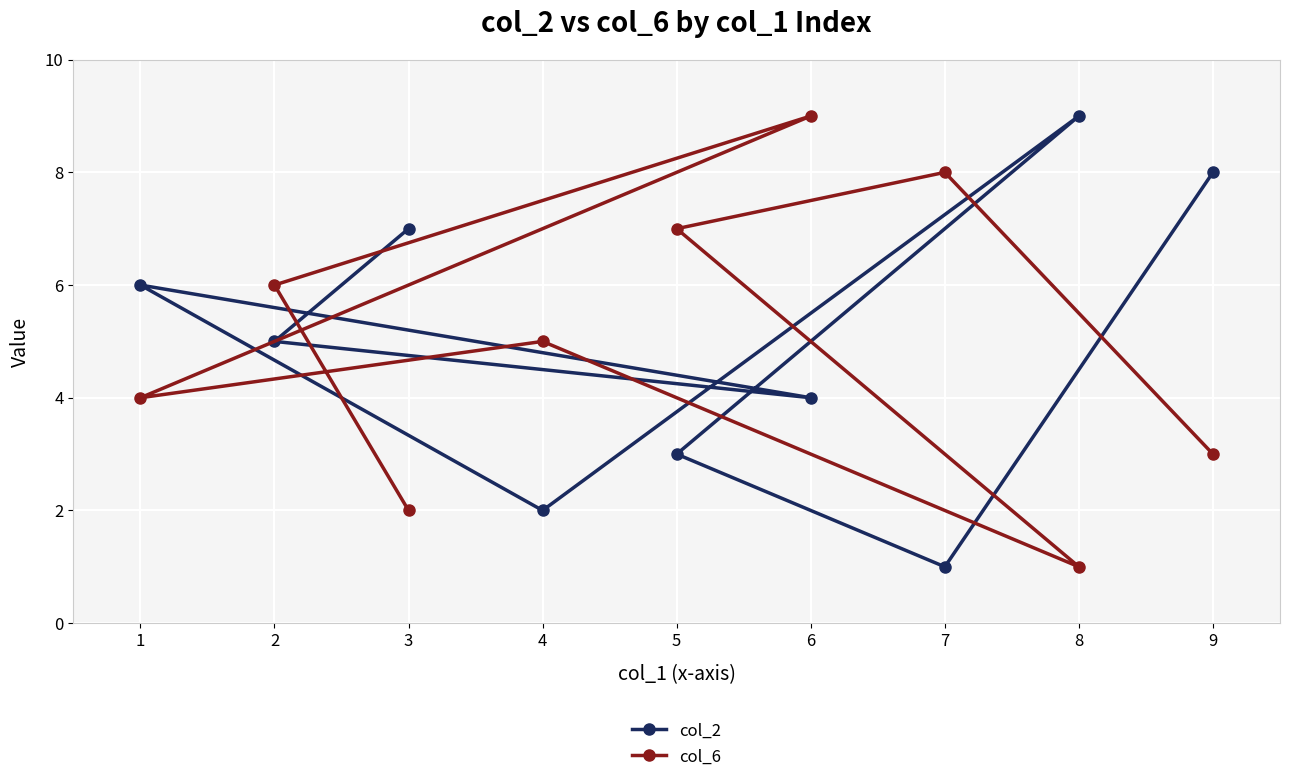

Between 2 and 4, which series saw the biggest shift?

col_2